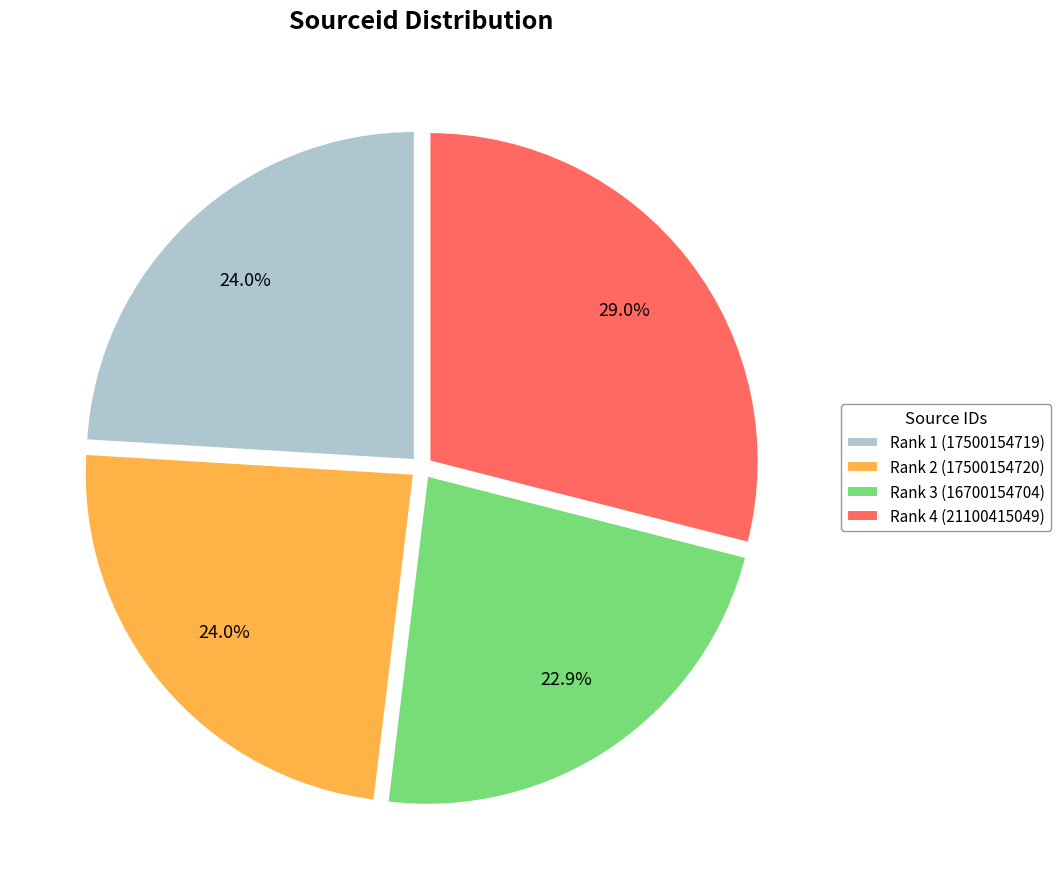

What is the largest slice in the pie chart?

Rank 4 (21100415049)